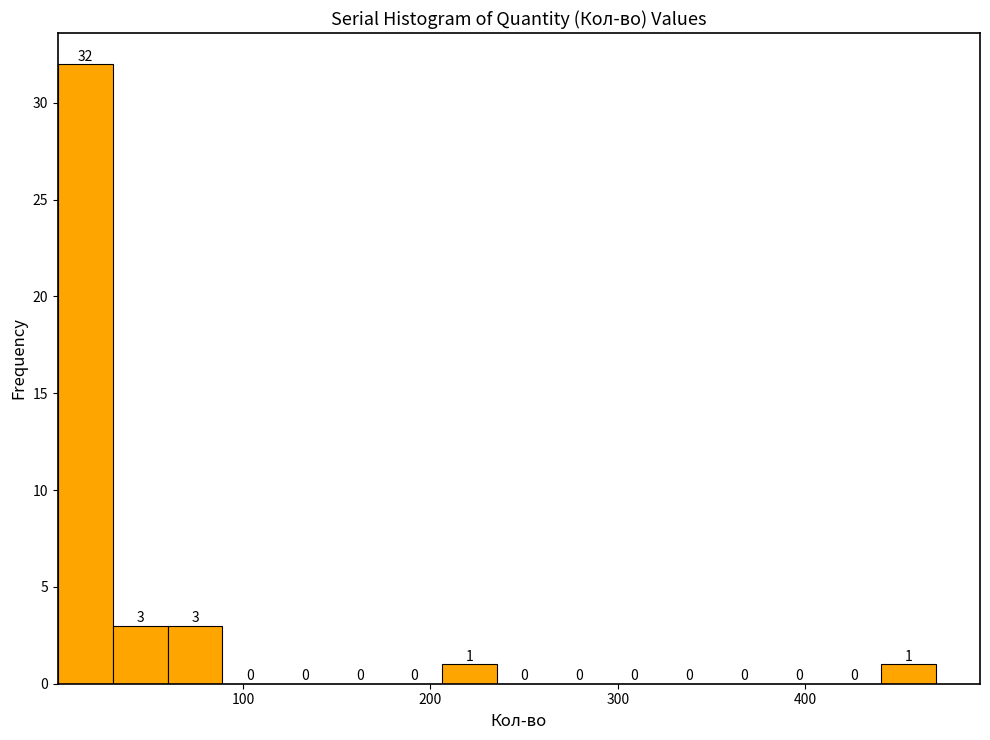

Around what value on the x-axis is the tallest bar? Give the approximate position of its centre, as read against the axis.

20